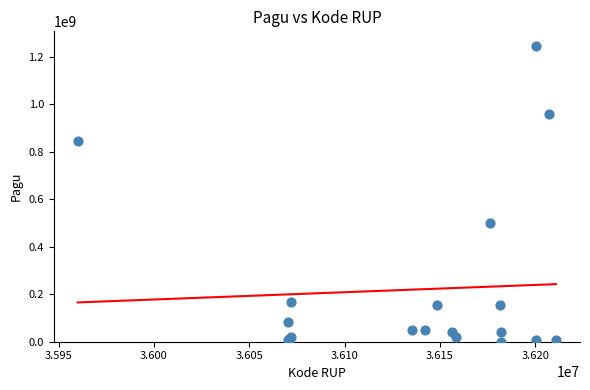

What Y value in the scatter plot is closest to 622840000?

499932000